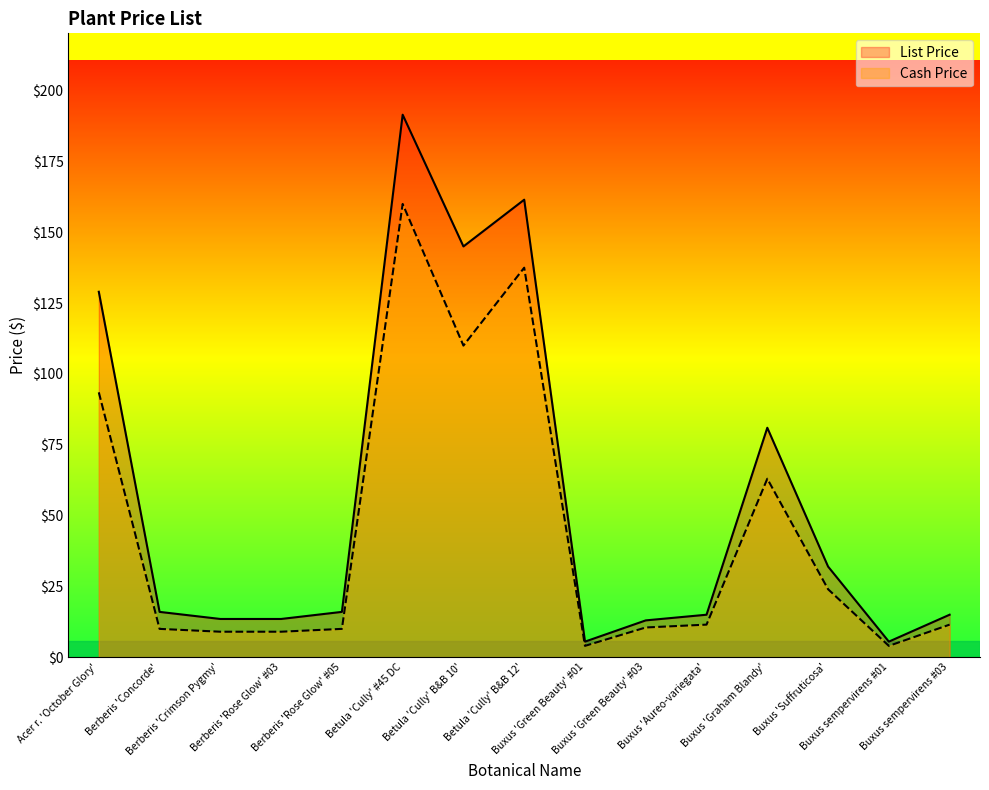

How many lines are shown in the chart?

2